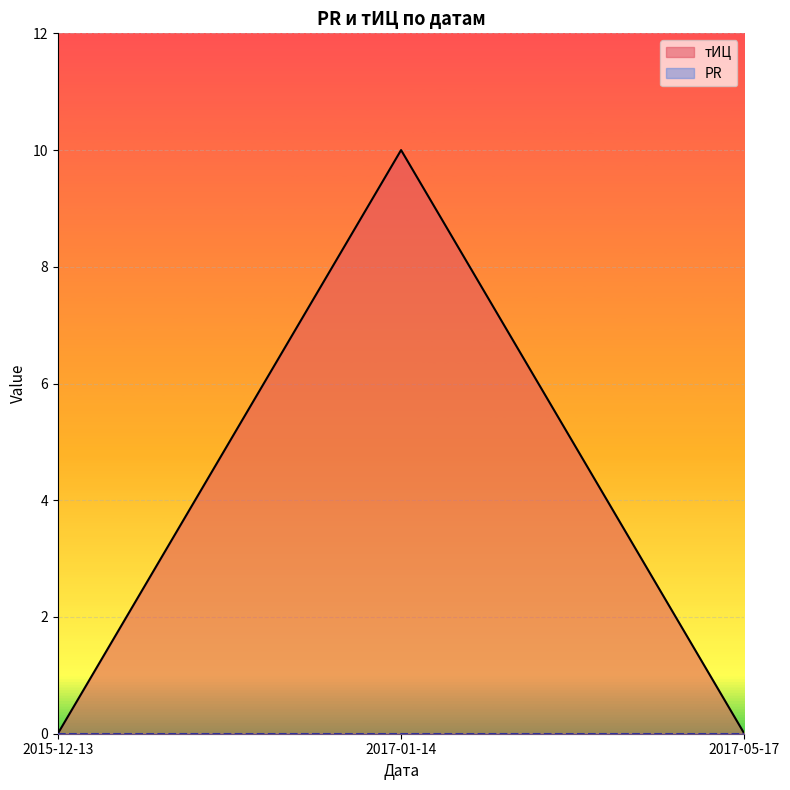

List the labels in order of value, smallest first.

2015-12-13, 2017-05-17, 2017-01-14